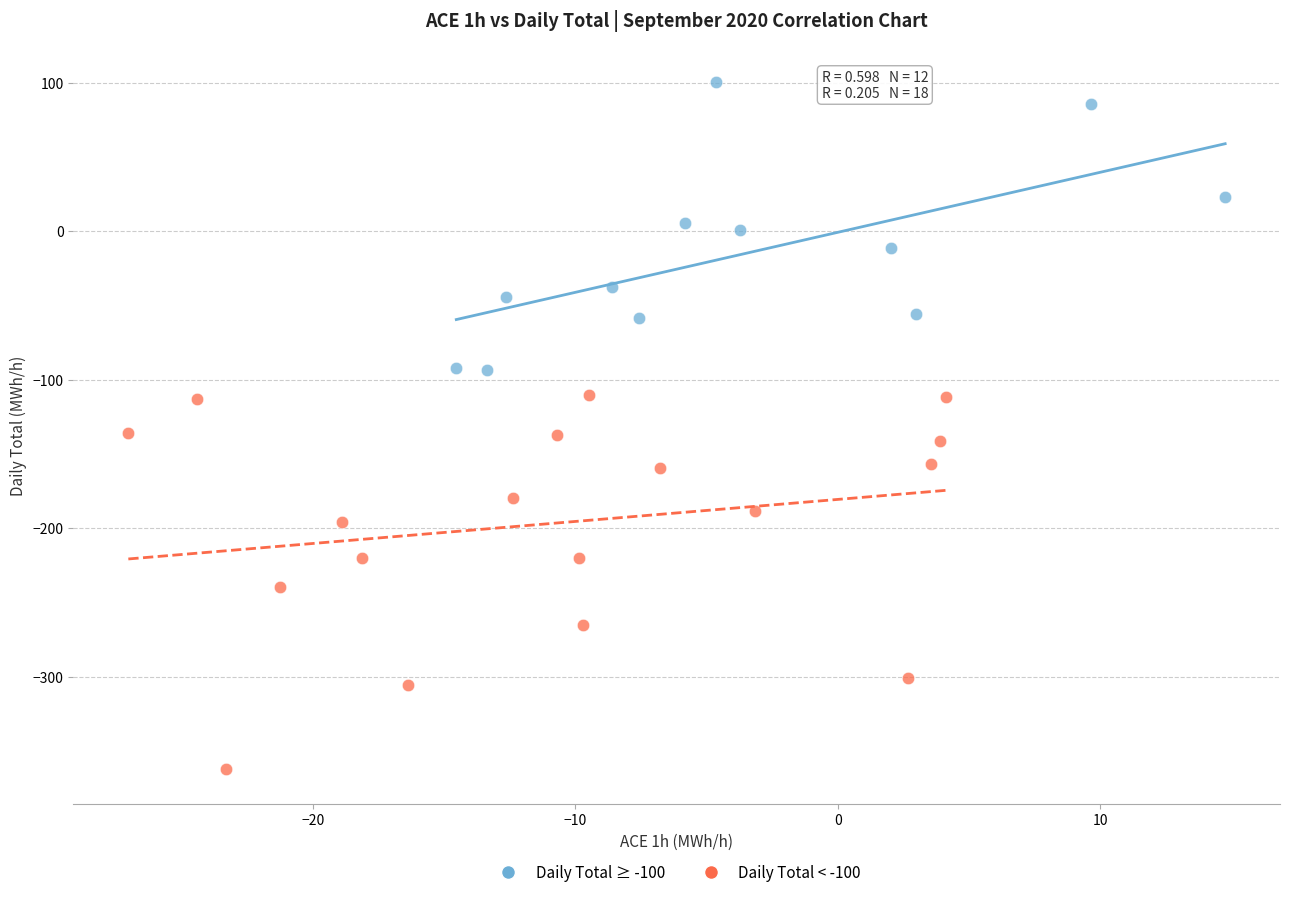

Which series reaches the minimum Y coordinate?

Daily Total < -100